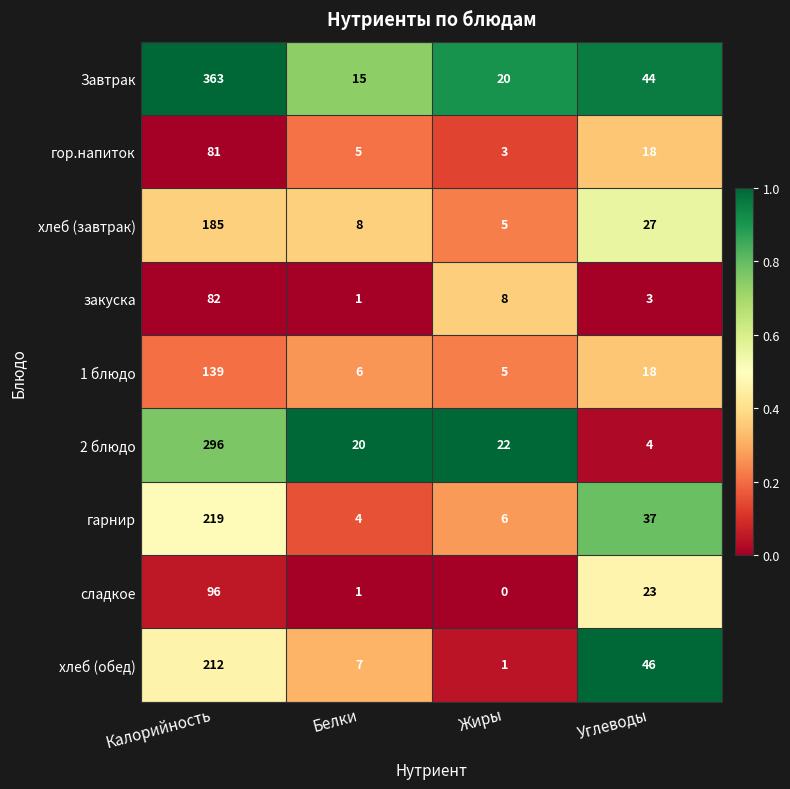

At how many categories does at least one series exceed 0?

4